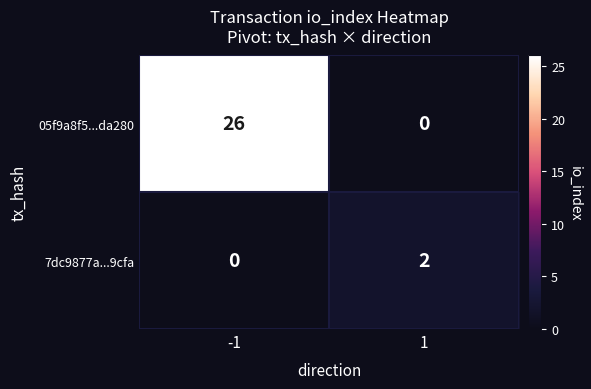

What is the total value across all series at -1?

26